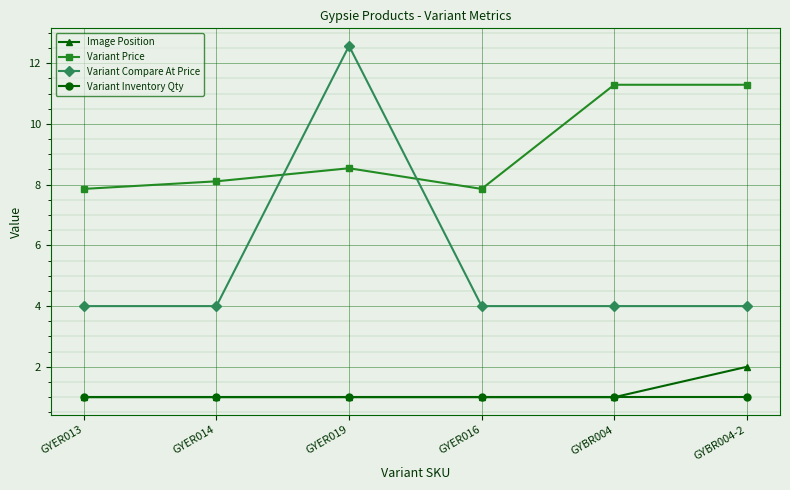

Where is the first local maximum for Variant Compare At Price?

GYER019